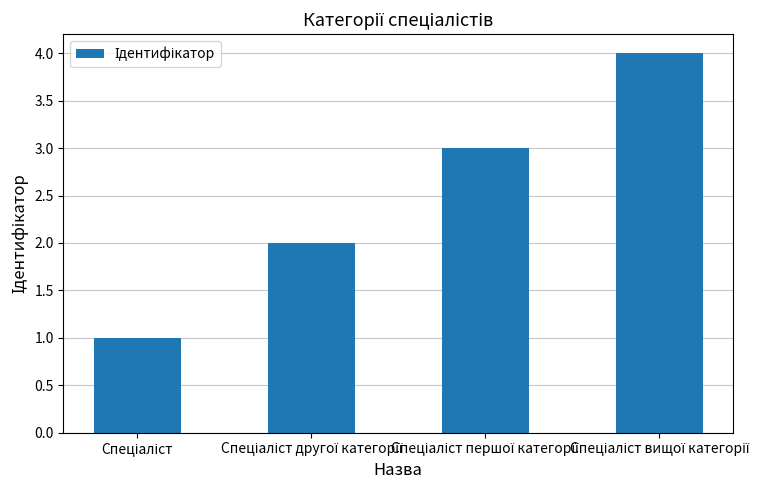

What is the sum of all values?

10